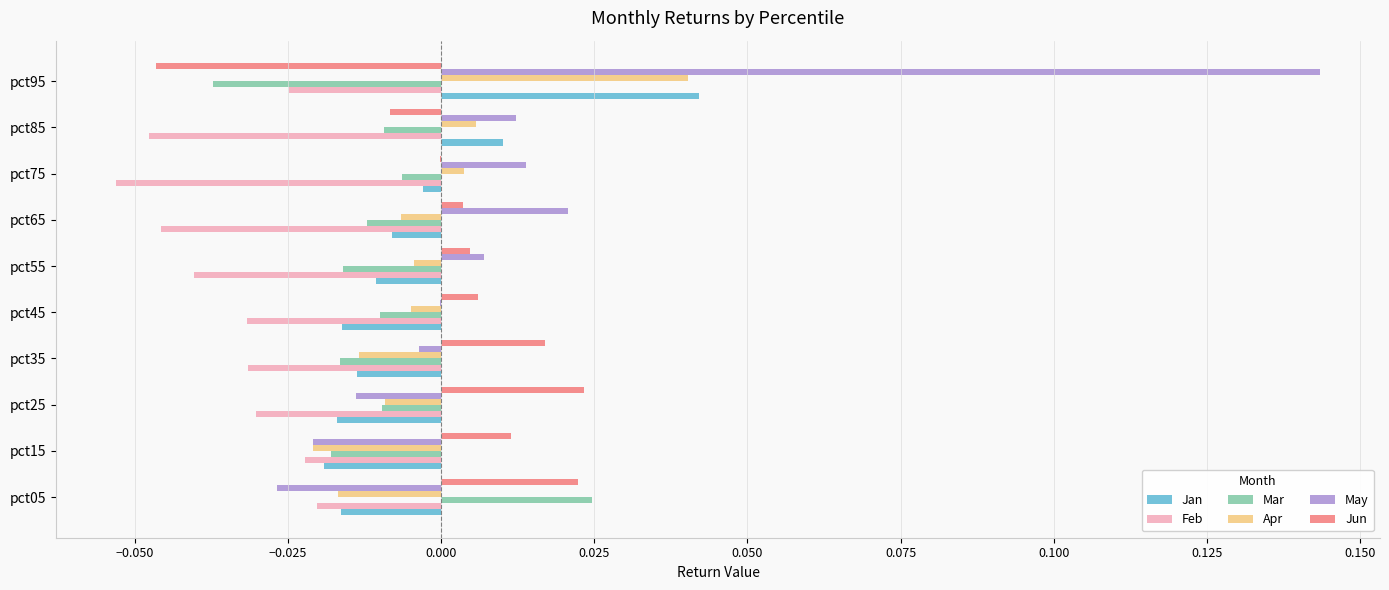

How many distinct data groups are displayed?

6